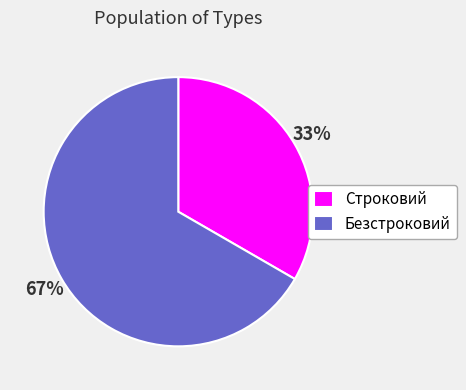

What percentage is the Строковий slice, to the nearest percent?

33%